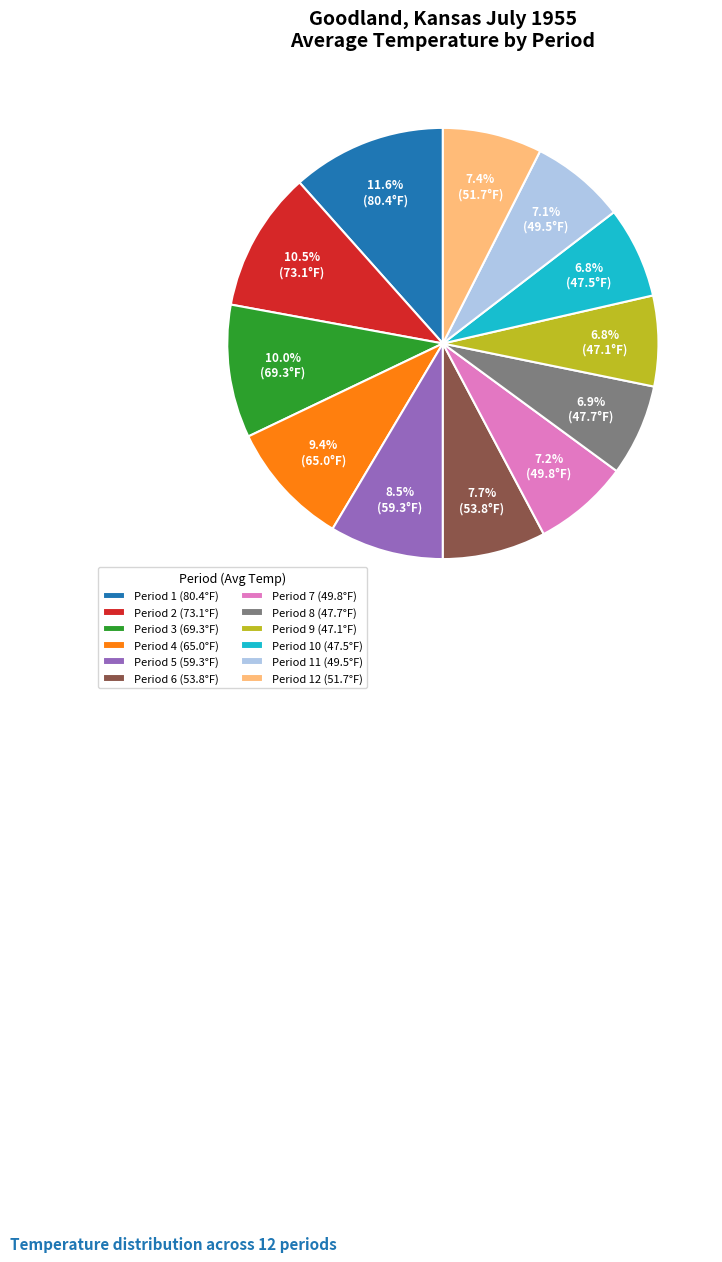

Is there any slice that represents more than half of the pie?

No